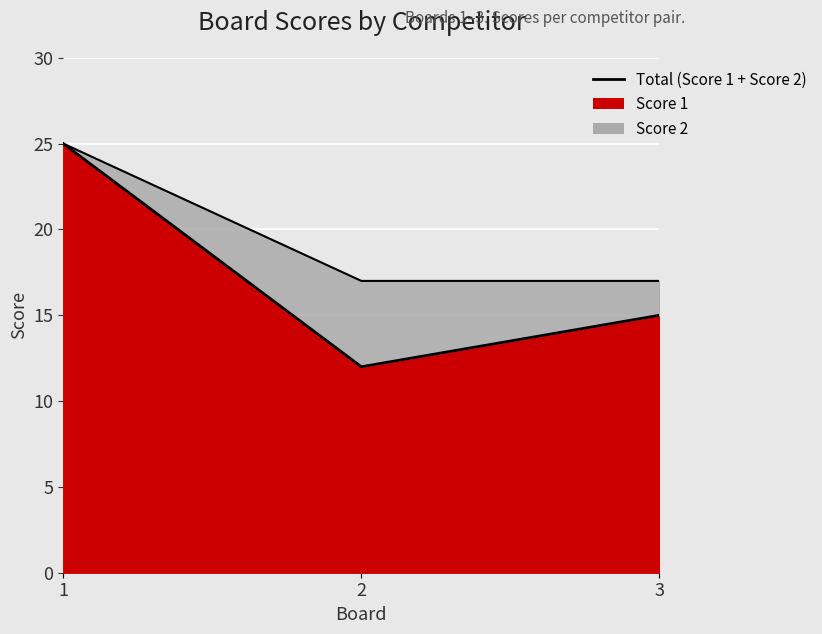

What is the difference between the Score 1 line values at 1 and 3?

10